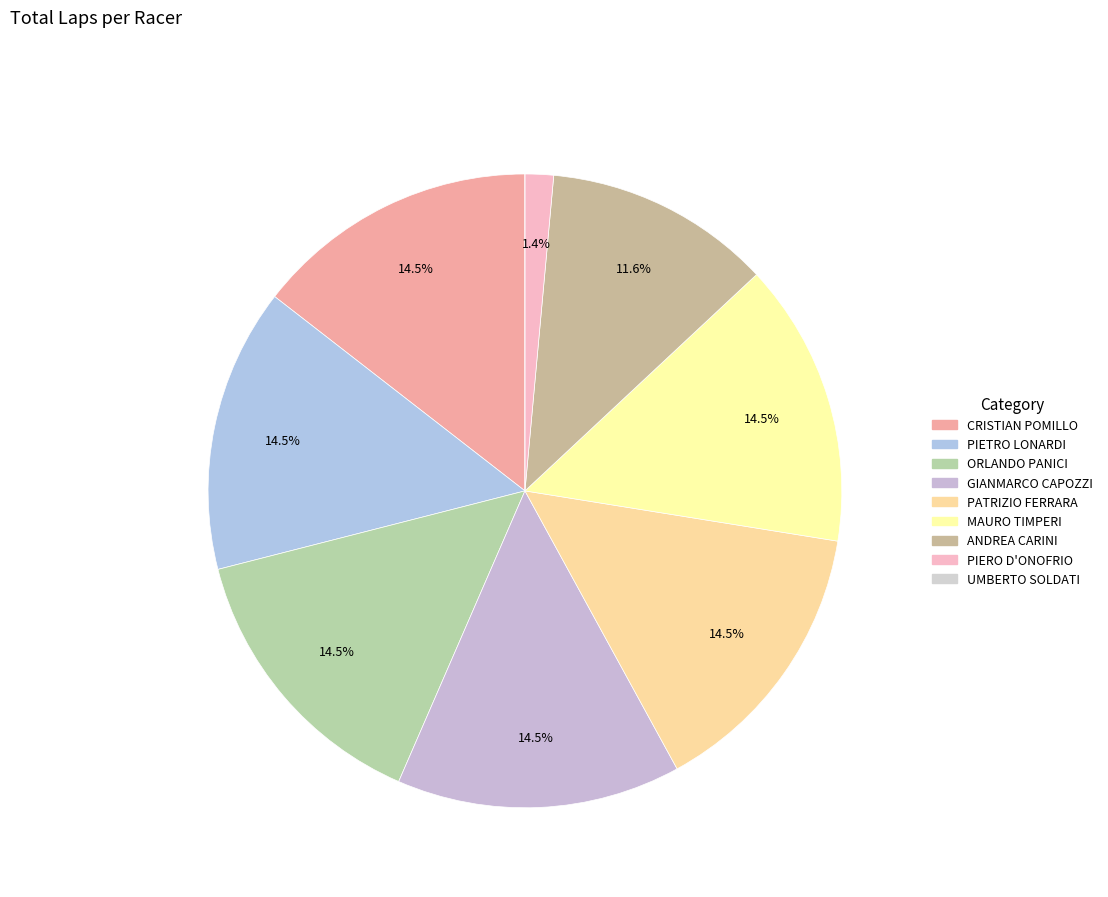

What percentage is NOT represented by PIETRO LONARDI?

85.5%